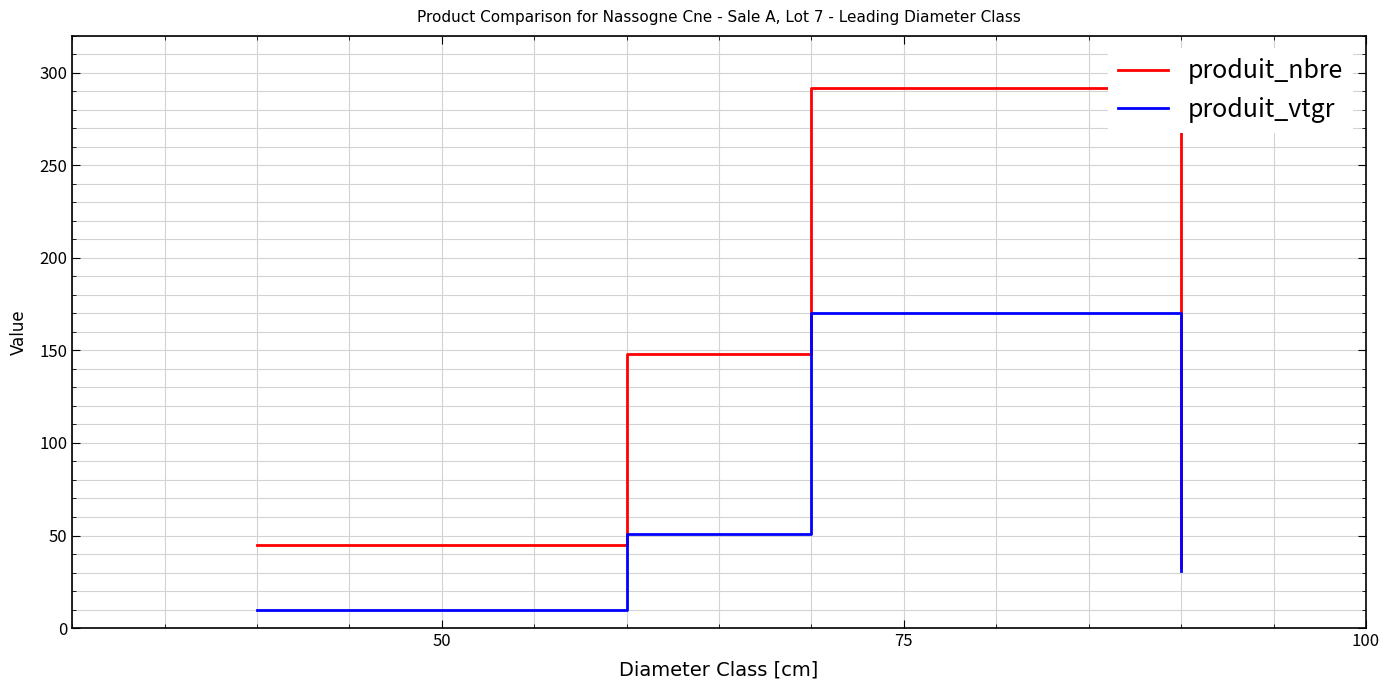

Which series has the largest total across all categories?

produit_nbre